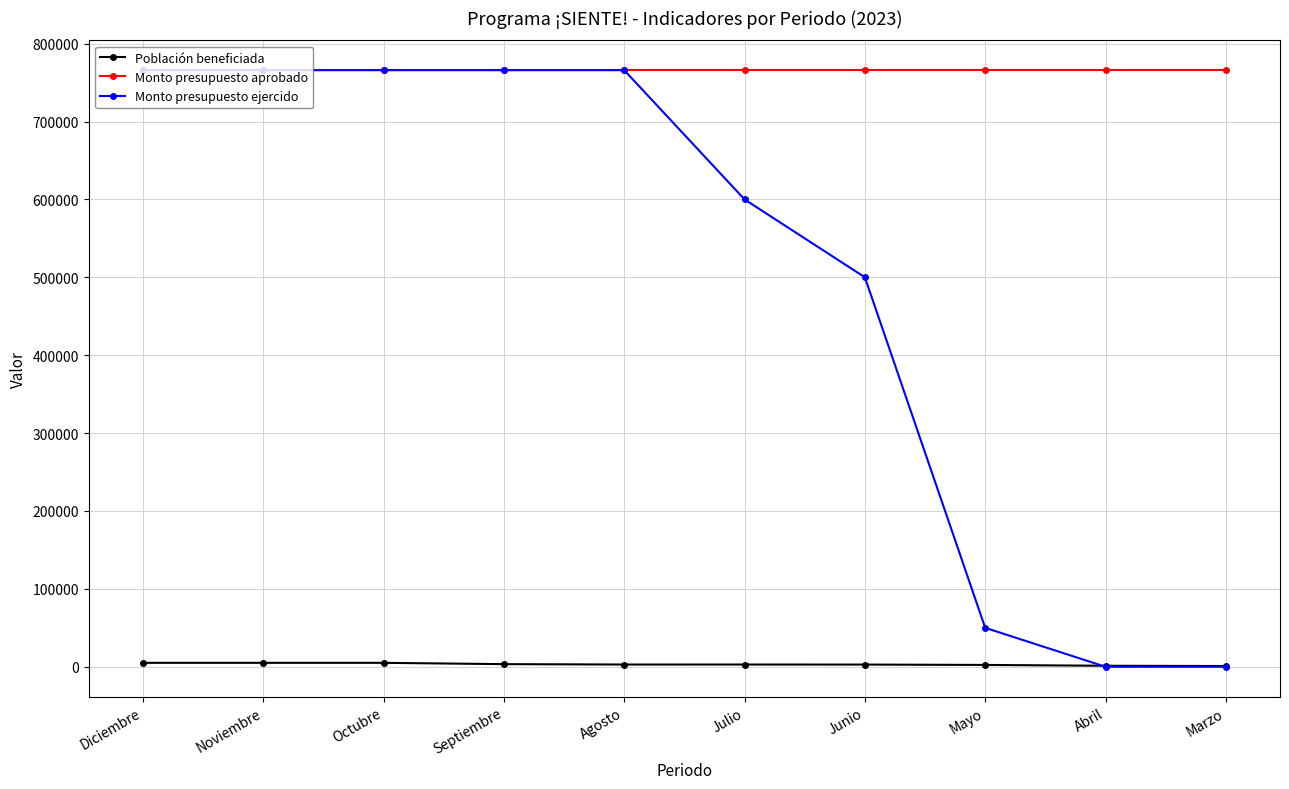

Does the chart display data point markers on the line(s)?

Yes